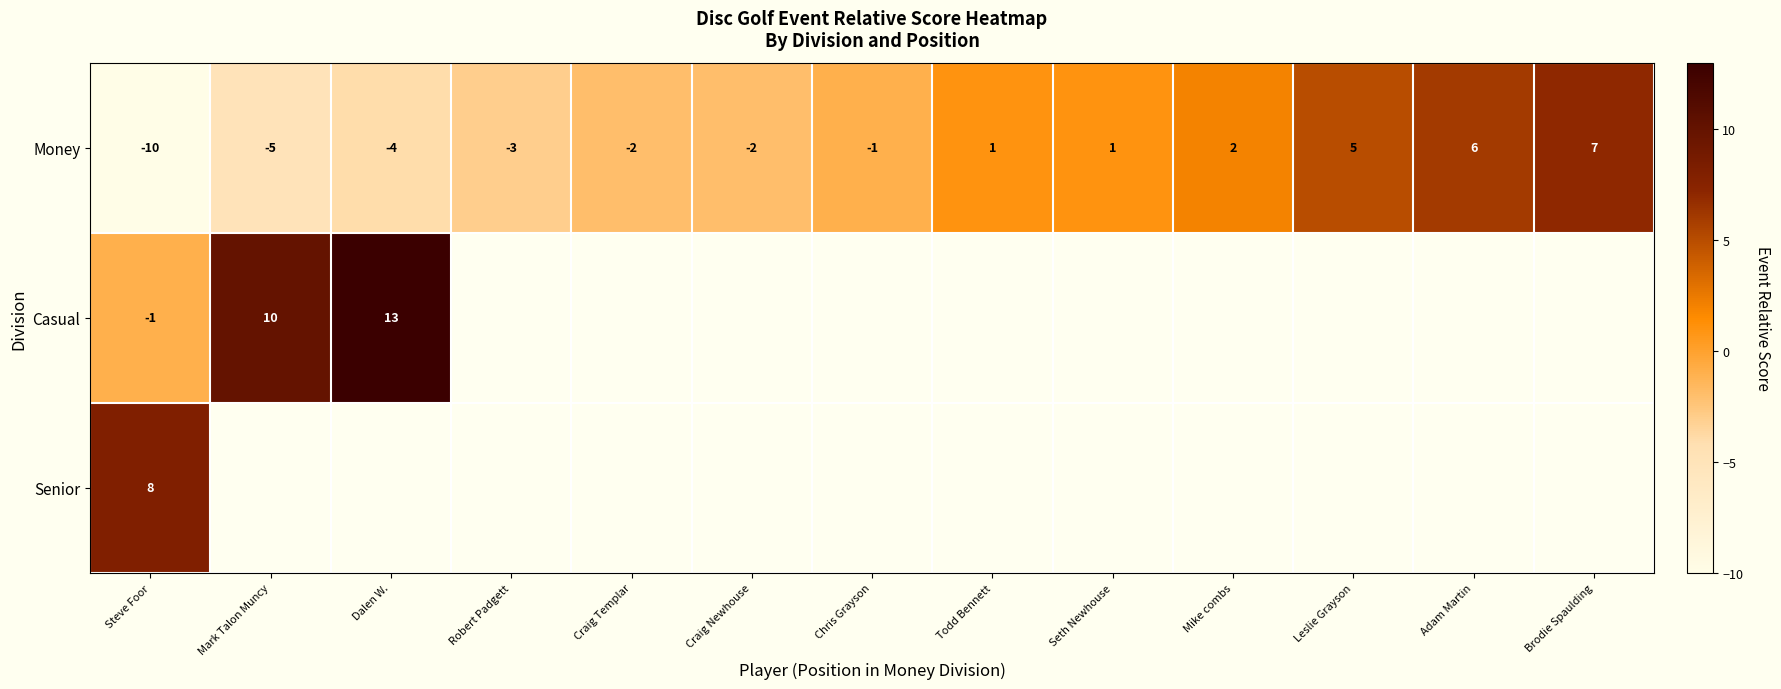

At which label is Money closest to -1?

Chris Grayson